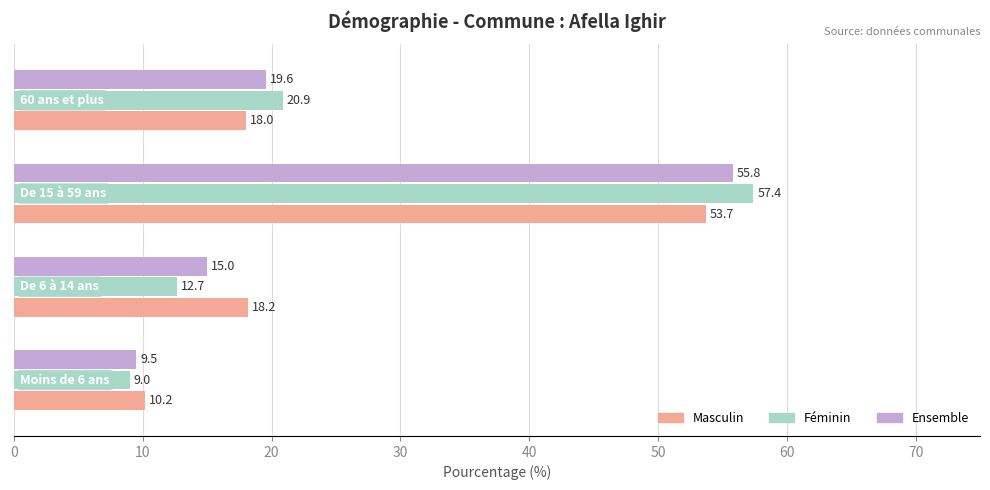

Which series has the largest total across all categories?

Masculin